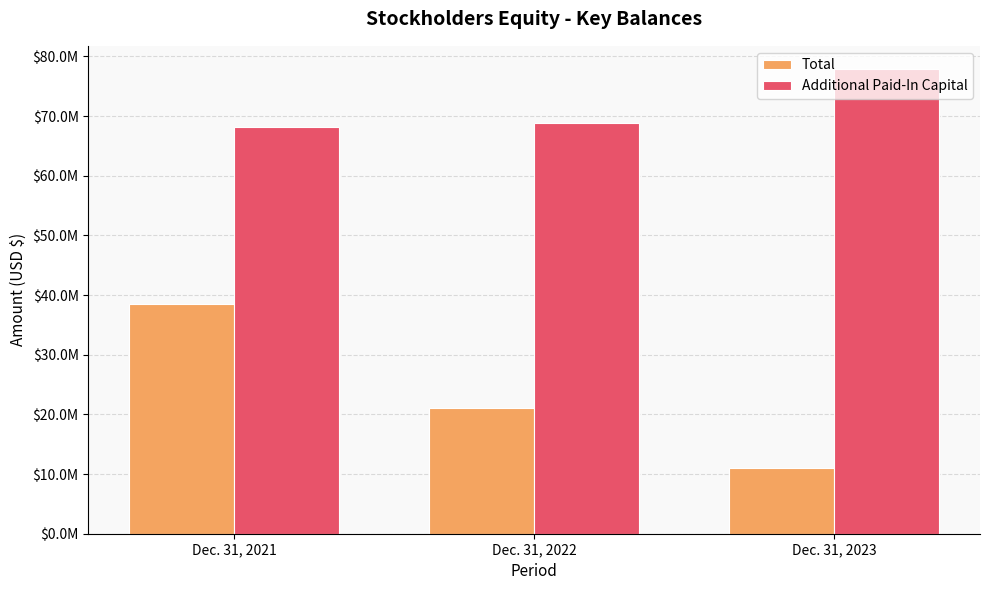

What is the minimum value shown in the chart?

10977922